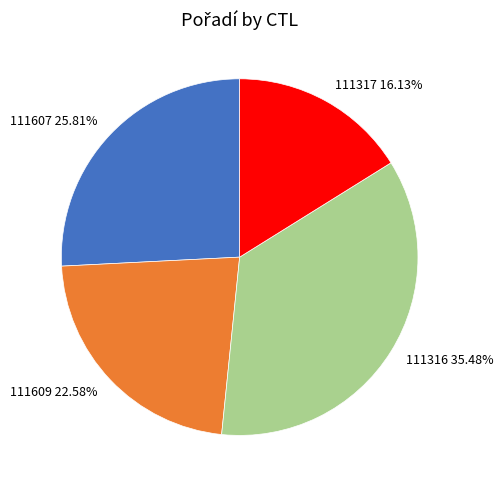

To the nearest percent, what portion does 111609 represent?

23%